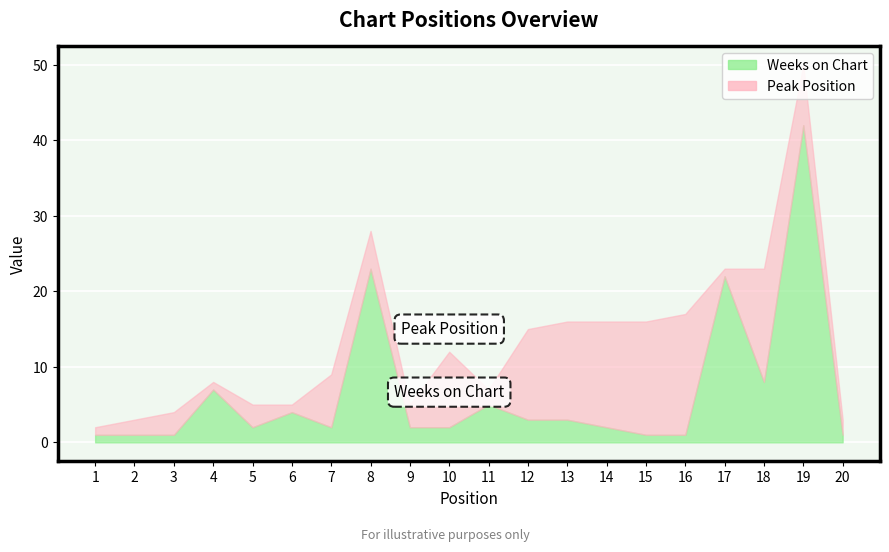

What is the sum of all Peak Position values?

134